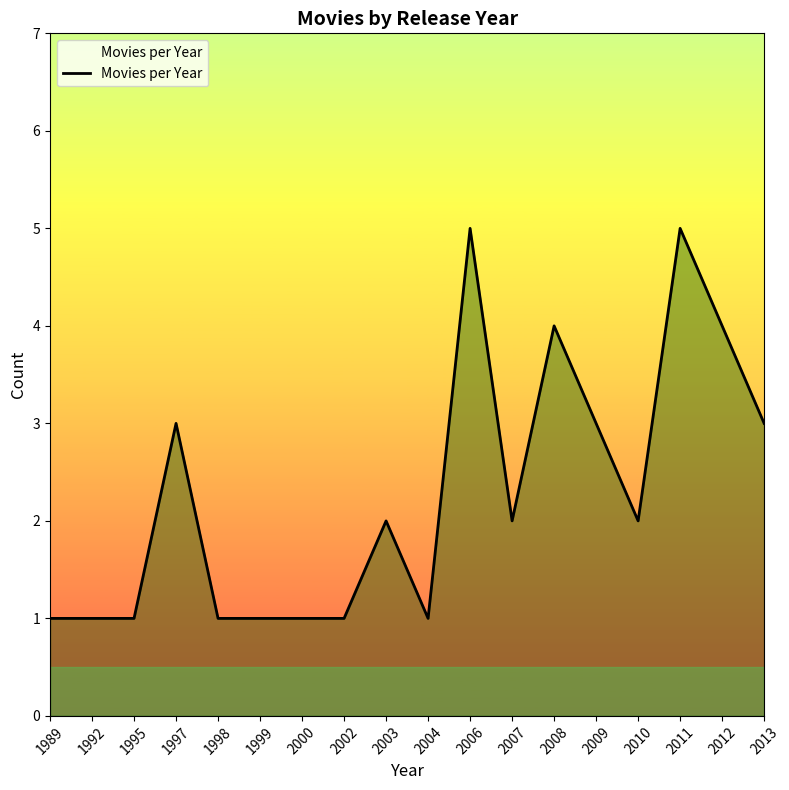

Between 1997 and 1999, which is larger?

1997